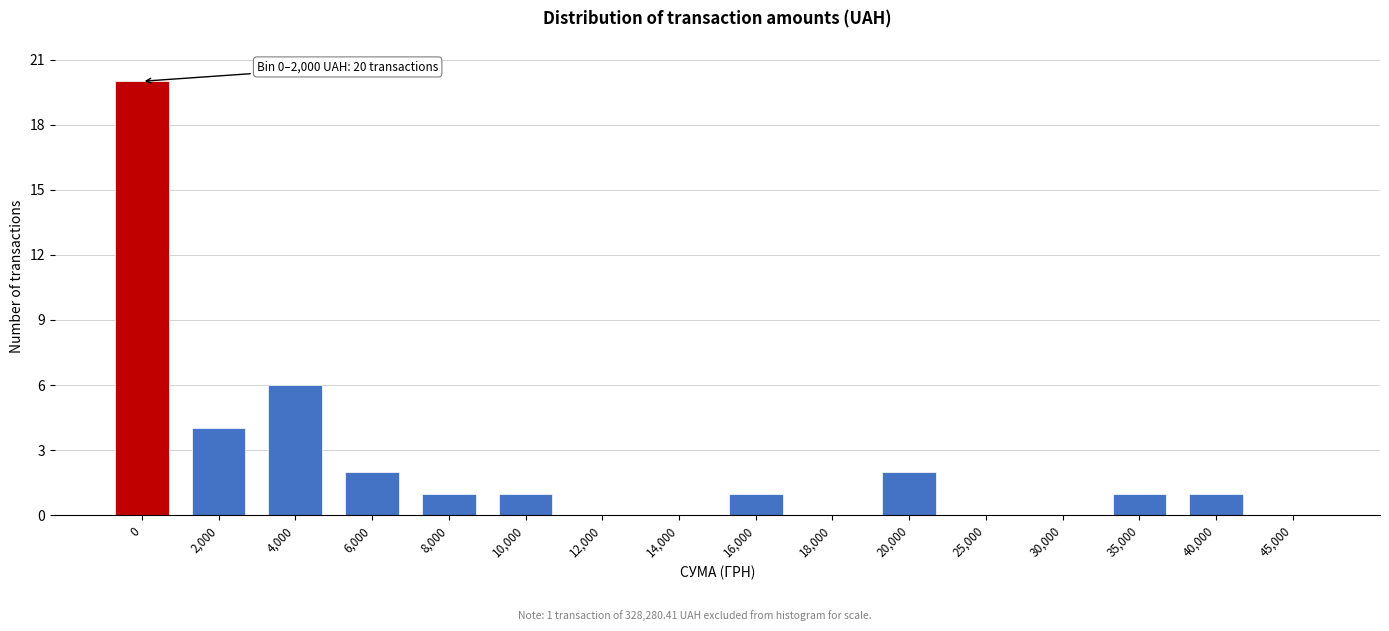

Reading left to right, what are all the values shown in this chart?

0=20	2,000=4	4,000=6	6,000=2	8,000=1	10,000=1	12,000=0	14,000=0	16,000=1	18,000=0	20,000=2	25,000=0	30,000=0	35,000=1	40,000=1	45,000=0